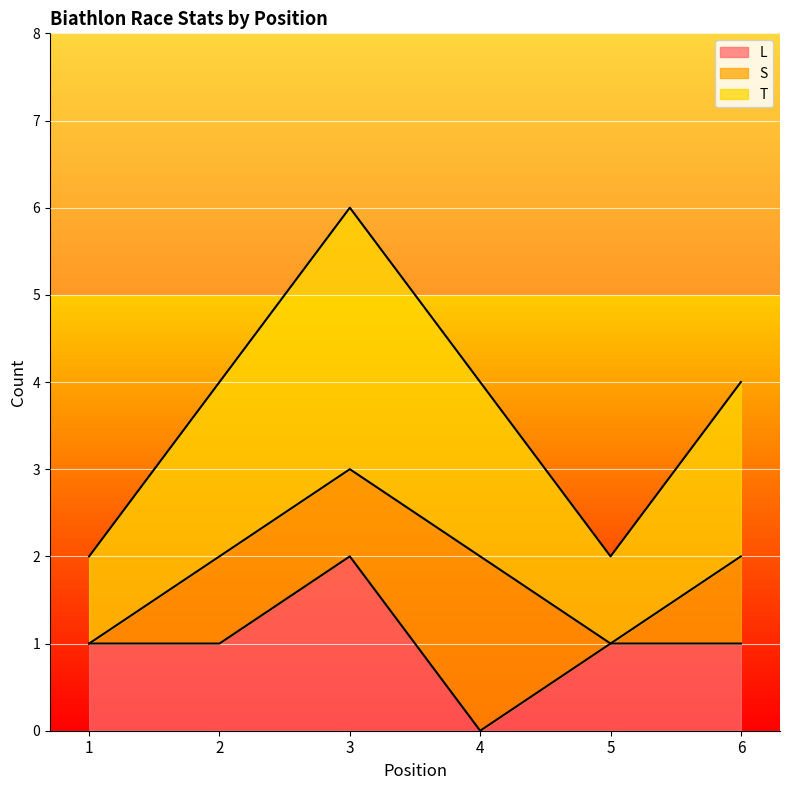

Where is the first local minimum for L?

4